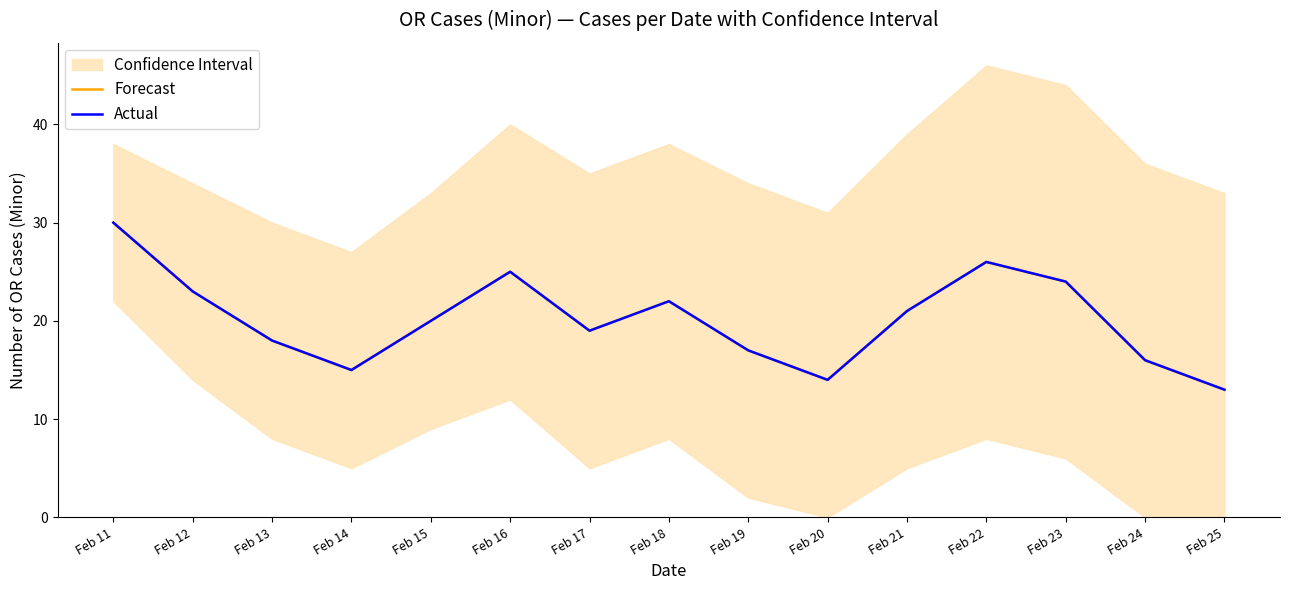

What is the difference between the maximum and minimum values in the Actual series?

17